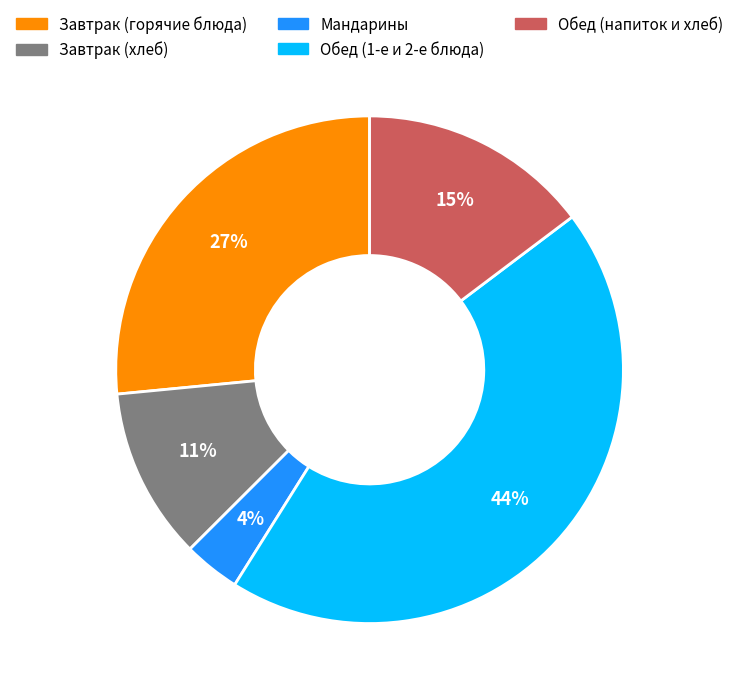

To the nearest percent, what is the average slice percentage?

20%